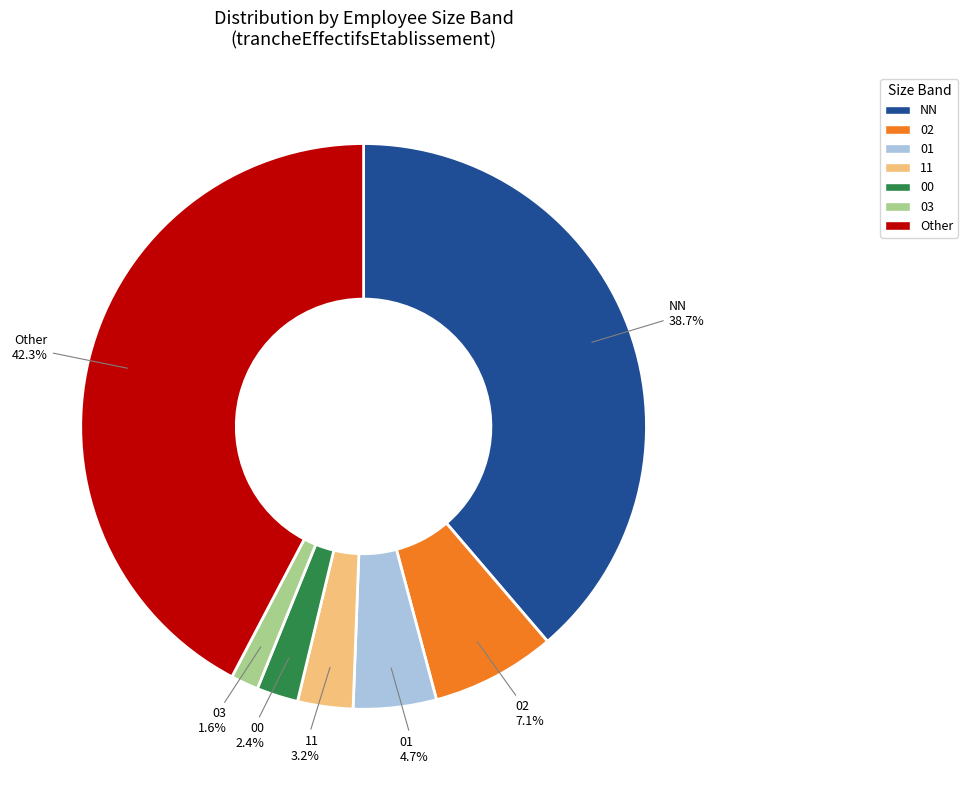

Is there any slice that represents more than half of the pie?

No